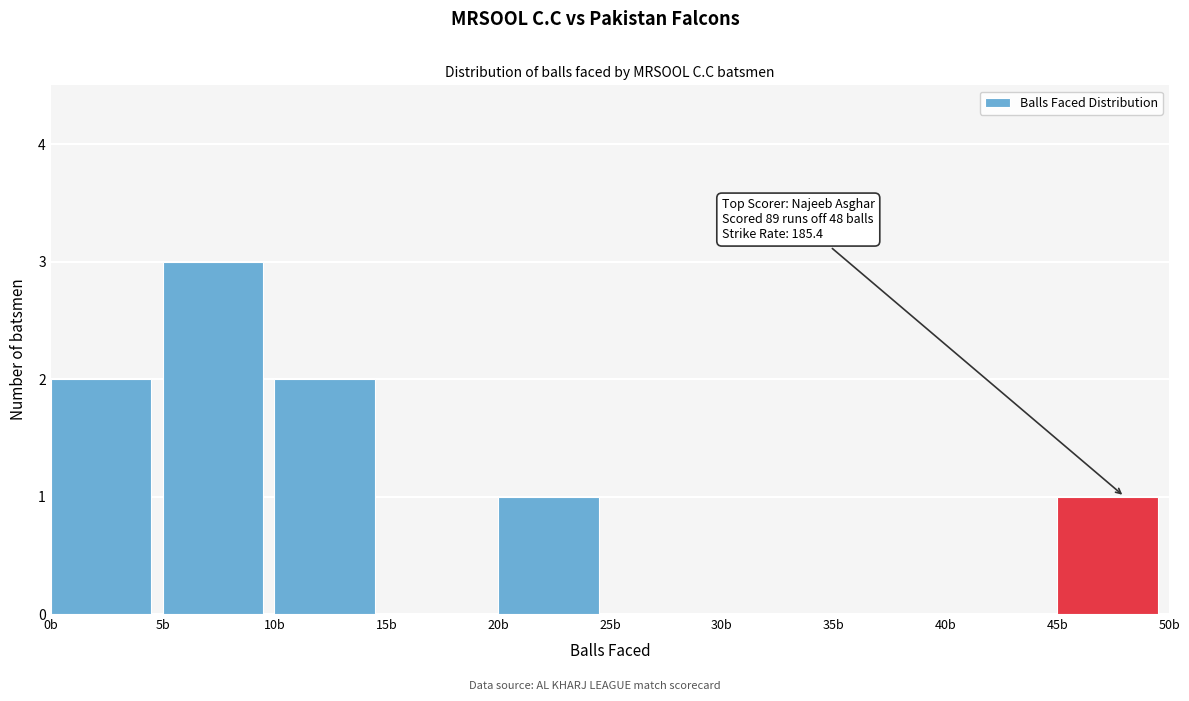

Which range on the x-axis has the tallest bar?

5 to 10